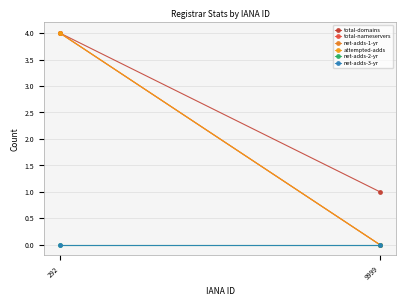

What is the value of the net-adds-1-yr point at the 1st from the left?

4